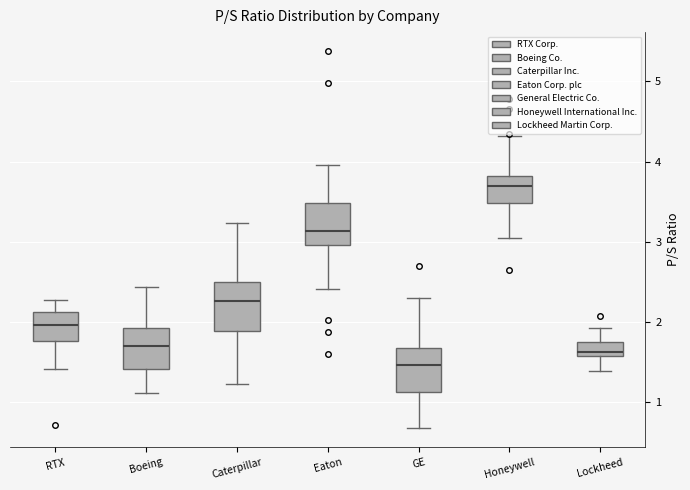

Reading left to right, read every box against the y-axis: the position of its median line, the range the box covers, and the ends of its whiskers. The values are not printed on the chart, so give them approximately, as read against the axis.

RTX: median 2.0, box 1.8 to 2.1, whiskers 1.4 to 2.3
Boeing: median 1.7, box 1.4 to 1.9, whiskers 1.1 to 2.4
Caterpillar: median 2.3, box 1.9 to 2.5, whiskers 1.2 to 3.2
Eaton: median 3.1, box 3.0 to 3.5, whiskers 2.4 to 4.0
GE: median 1.5, box 1.1 to 1.7, whiskers 0.7 to 2.3
Honeywell: median 3.7, box 3.5 to 3.8, whiskers 3.0 to 4.3
Lockheed: median 1.6 (just above the box's lower edge), box 1.6 to 1.8, whiskers 1.4 to 1.9